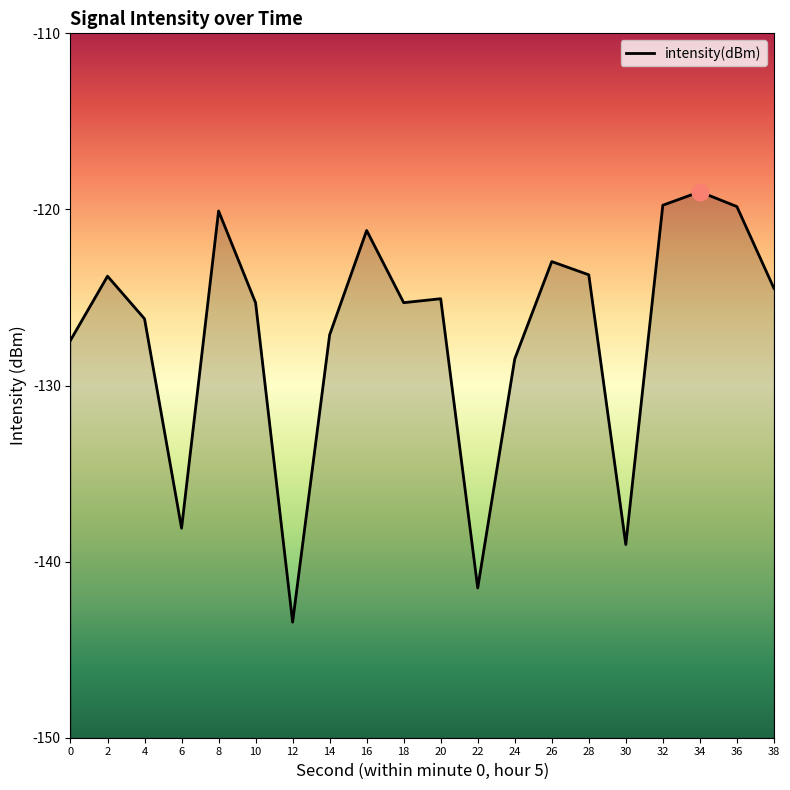

How many interior local valleys (lower than both neighbors) does the data have?

5